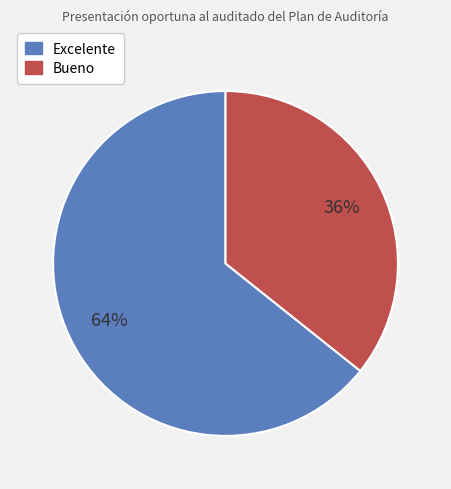

To the nearest percent, what is the combined percentage of Bueno and Excelente?

100%